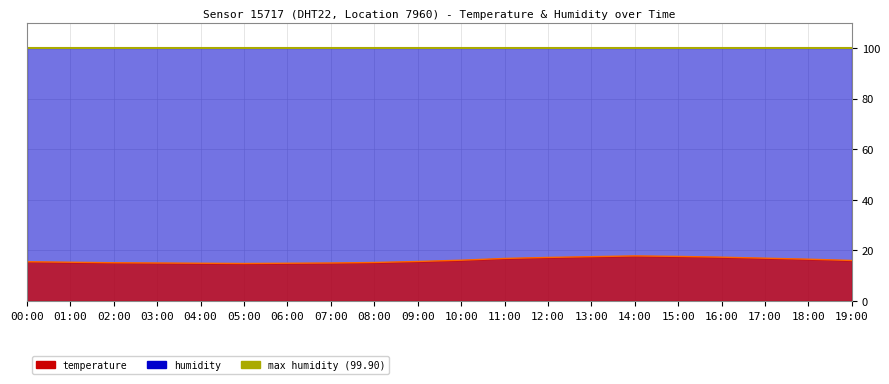

Which label corresponds to the smallest value in the chart?

05:00